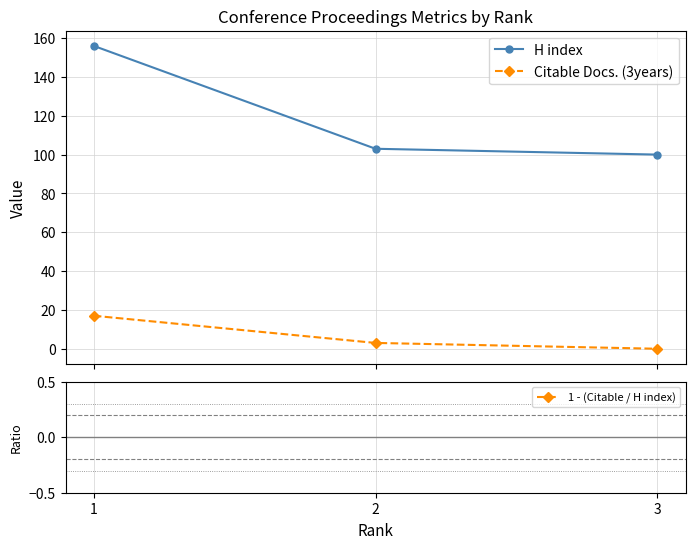

At which label does H index first exceed 103?

1